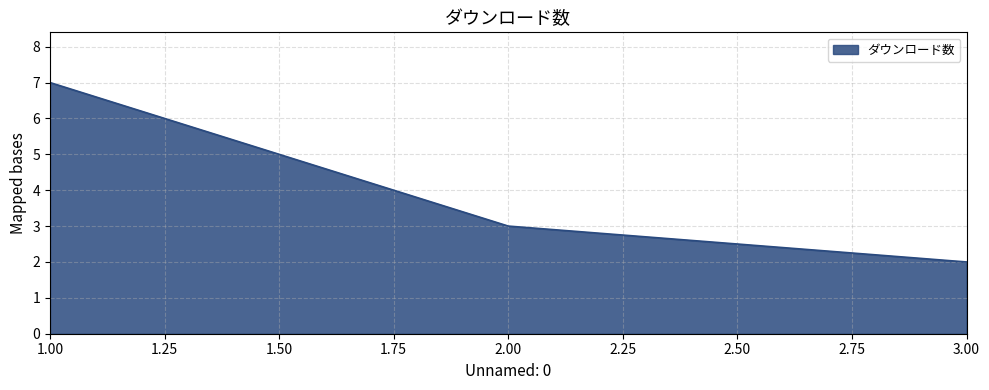

At which label is the value closest to 4?

2.00